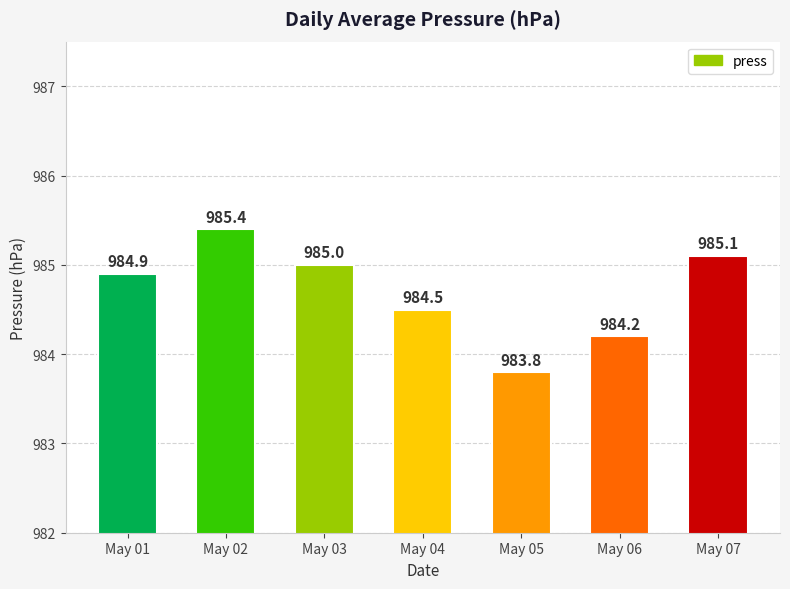

List the labels in order of value, smallest first.

May 05, May 06, May 04, May 01, May 03, May 07, May 02